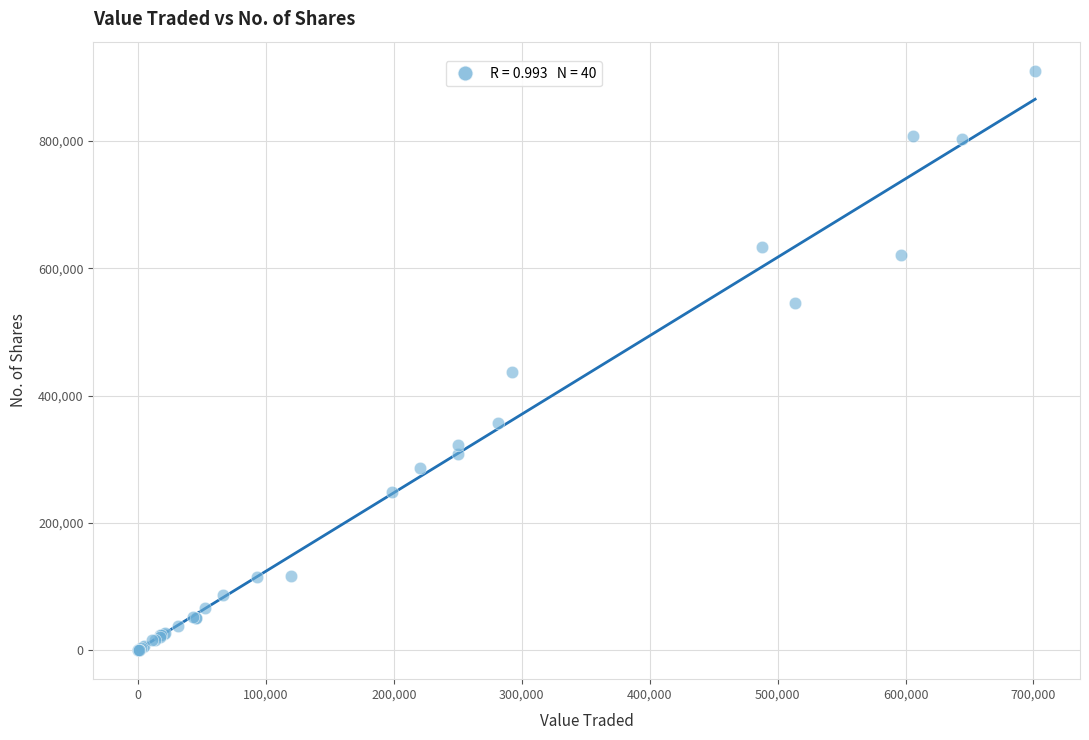

What Y value in the scatter plot is closest to 455424?

436658